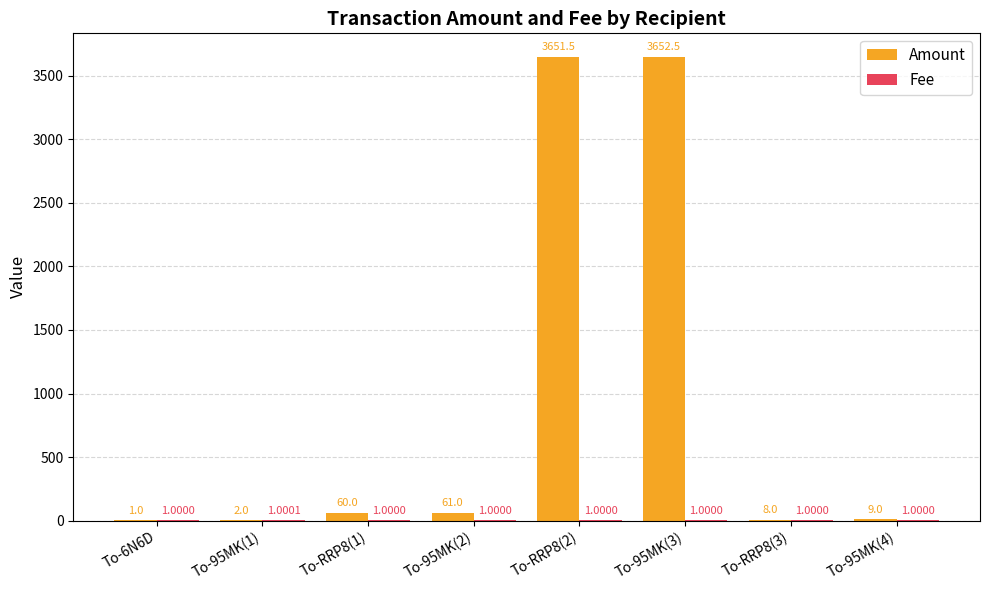

What is the total value across all series at To-RRP8(2)?

3652.5